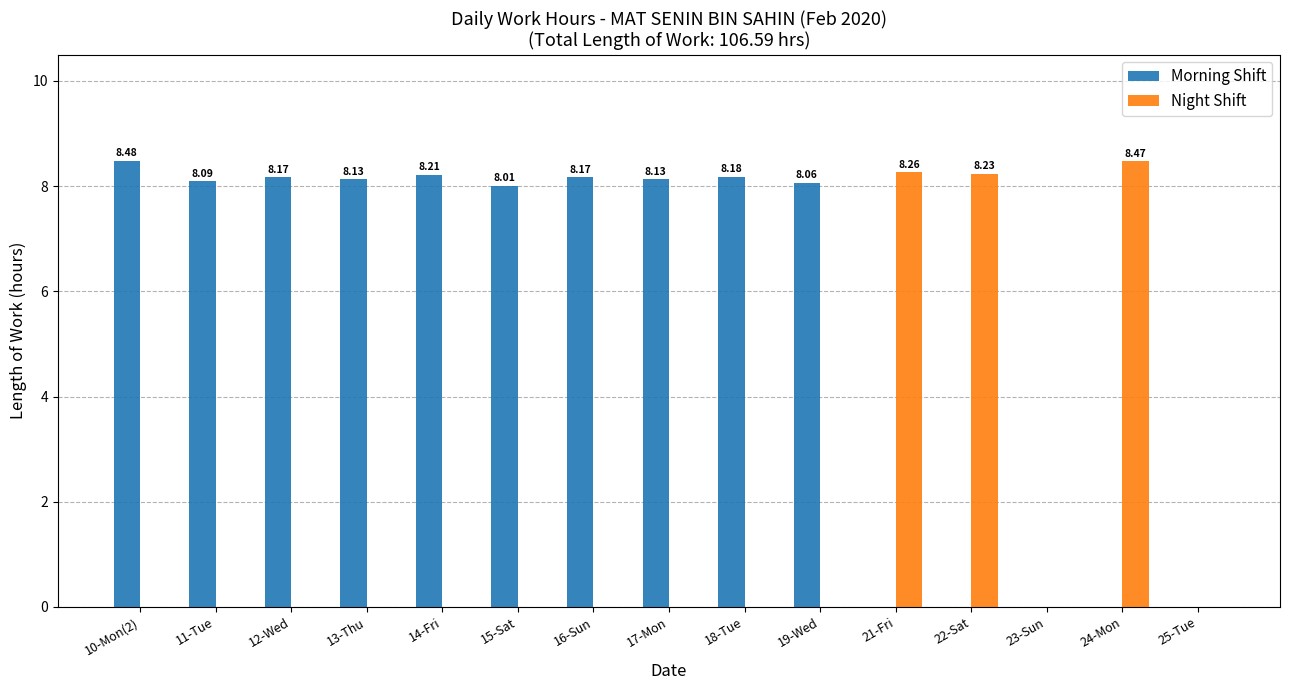

What is the sum of all Morning Shift values?

81.6